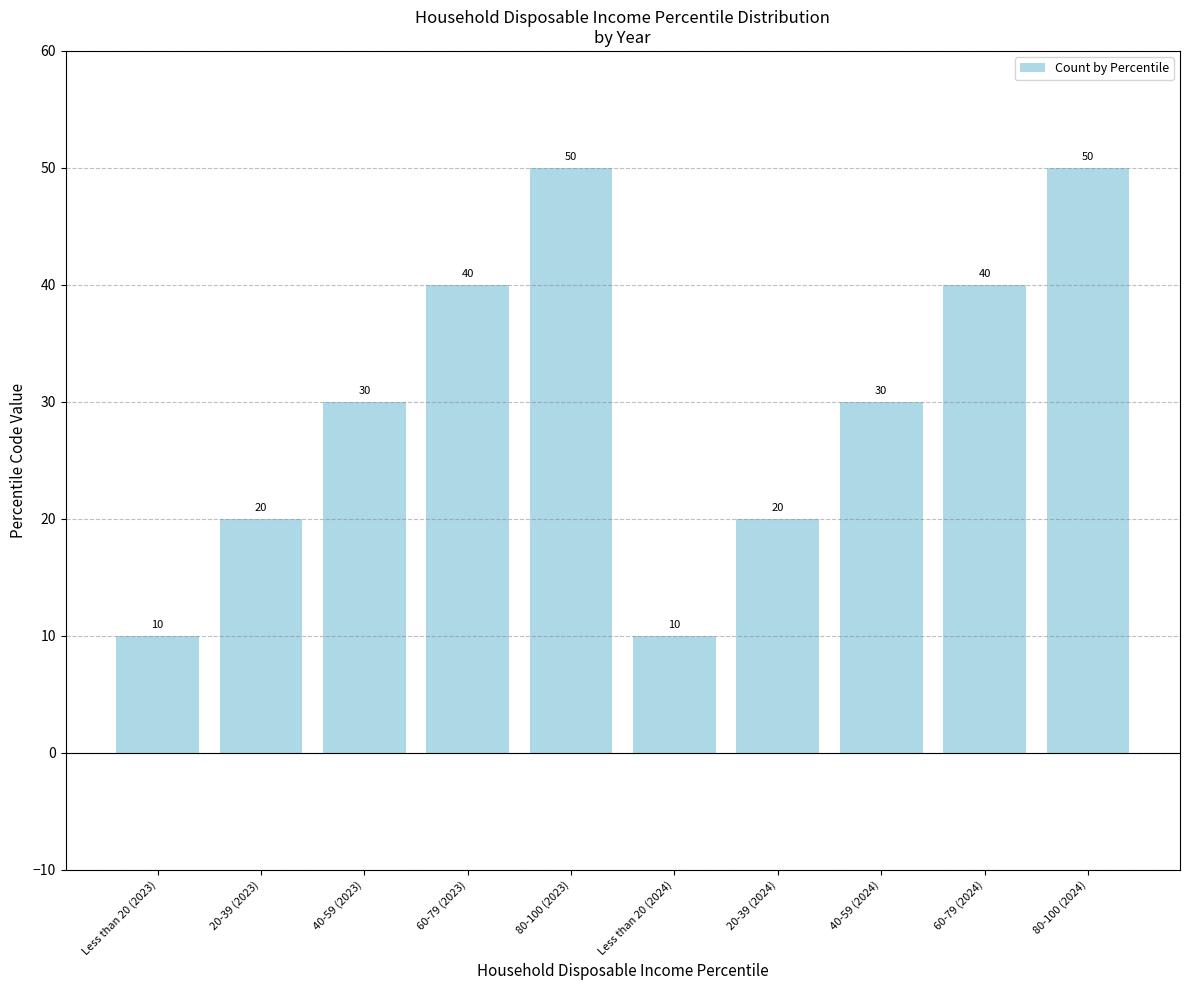

What is the value of the 2nd bar from the left?

20